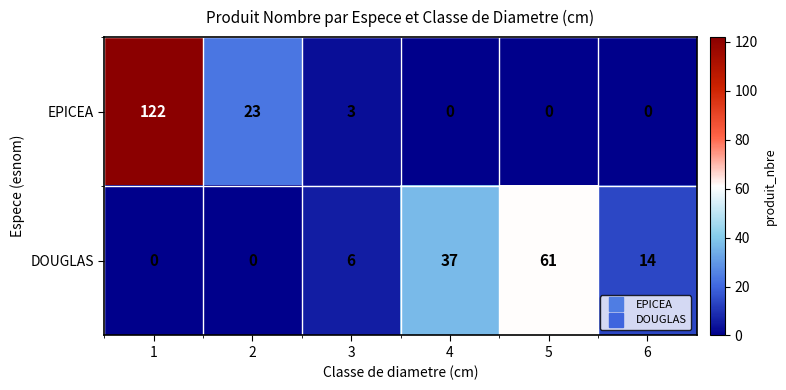

Between 1 and 4, which series saw the biggest shift?

EPICEA